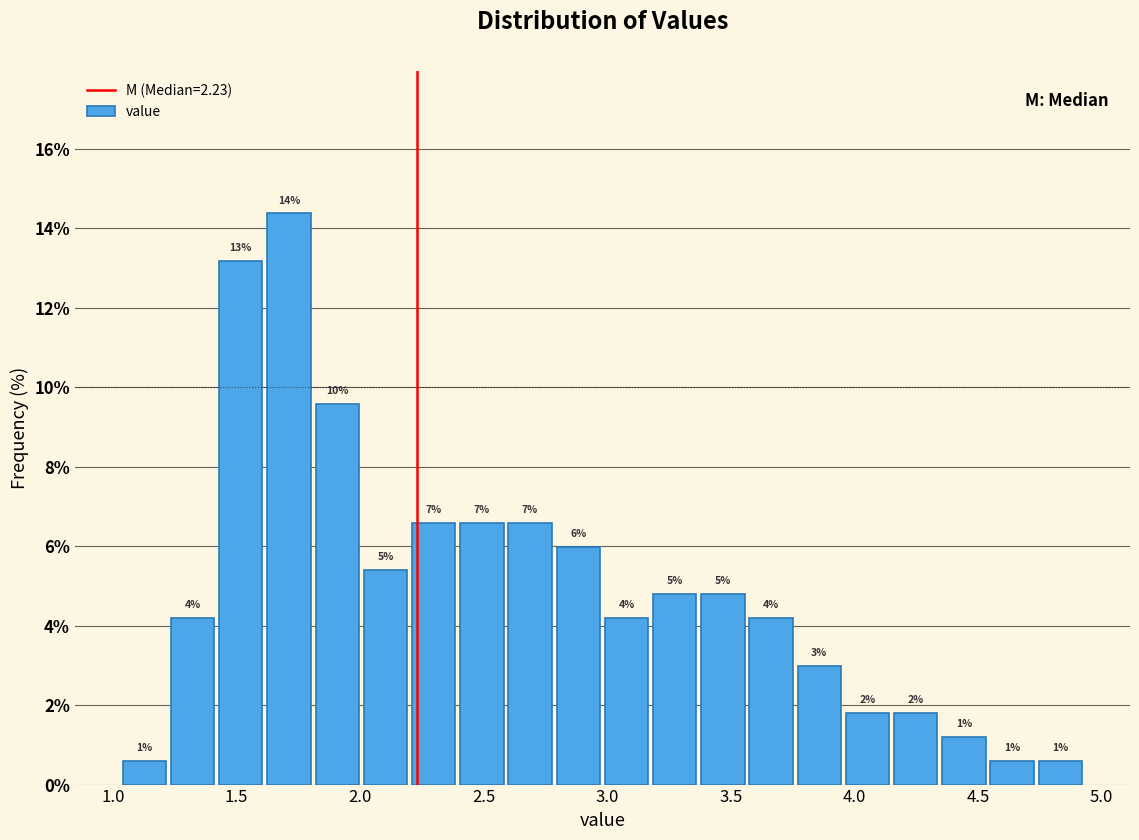

Read against the x-axis, roughly where is the centre of the tallest bar?

1.70